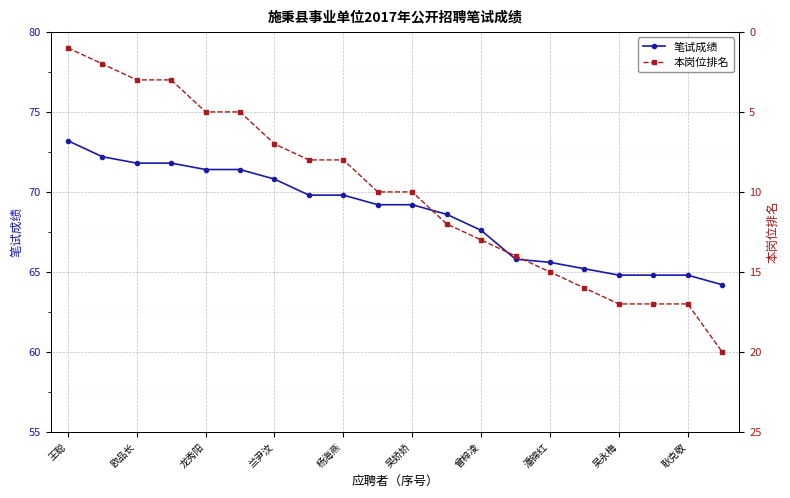

What is the highest value of the 笔试成绩 series?

73.2